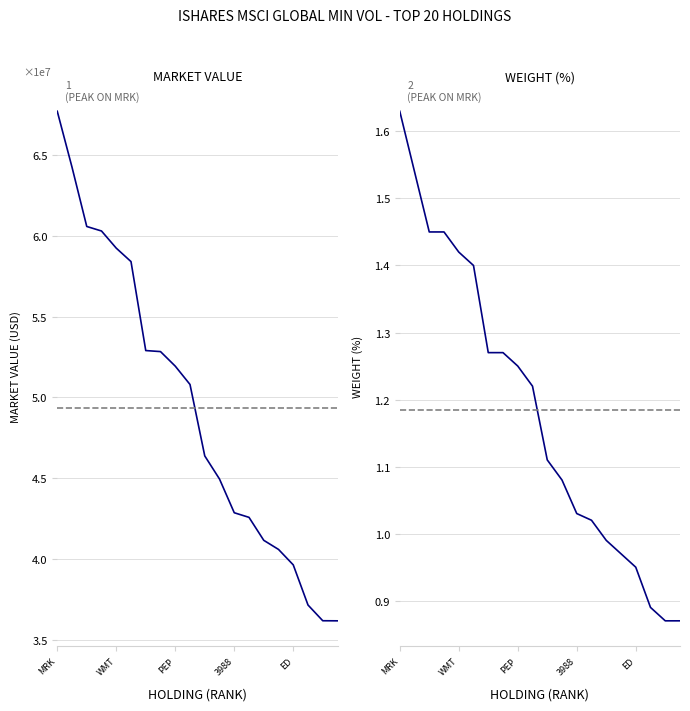

True or false: Market Value and Weight (%) cross at least once.

False